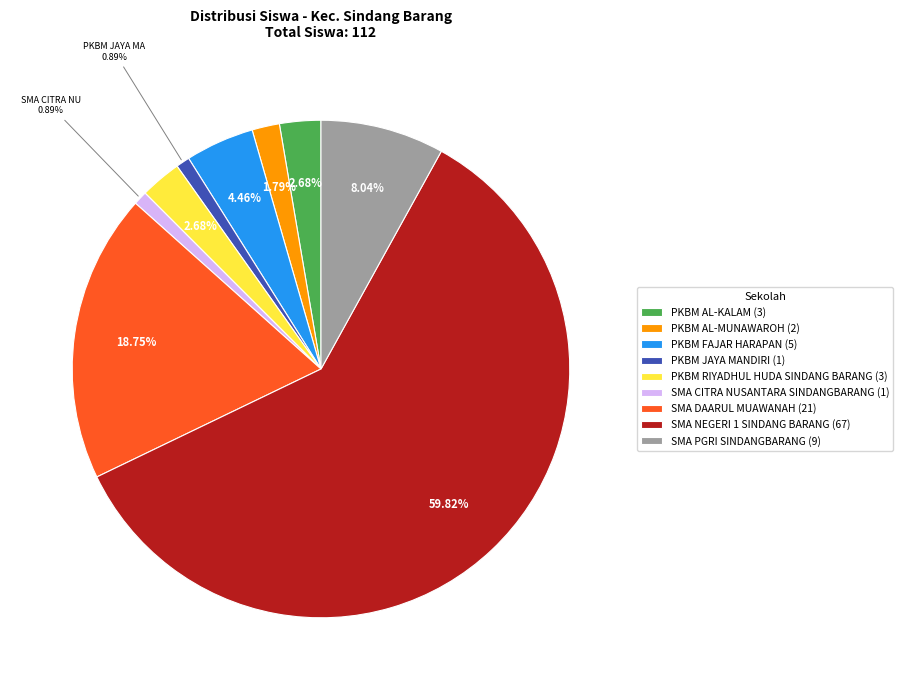

Is there a majority slice in this chart?

Yes